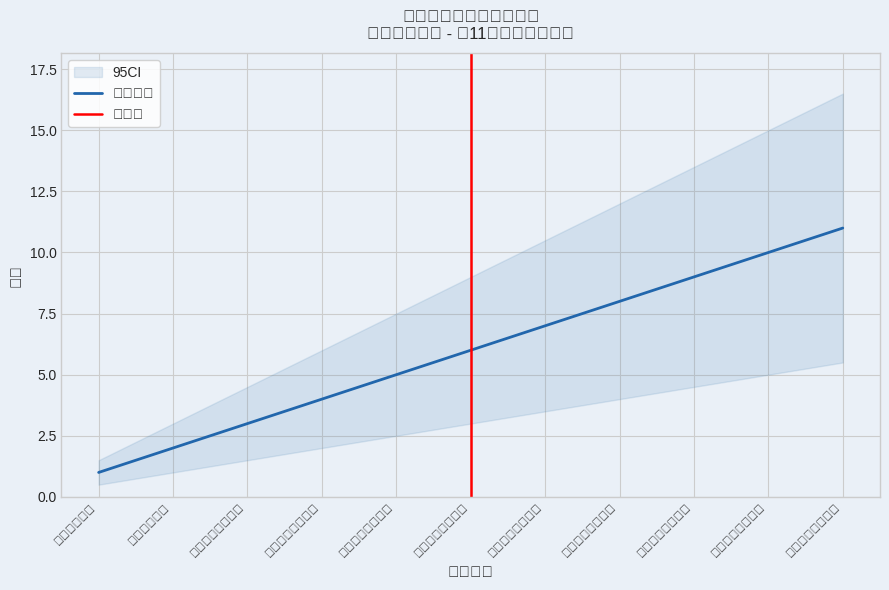

What is the average value?

6